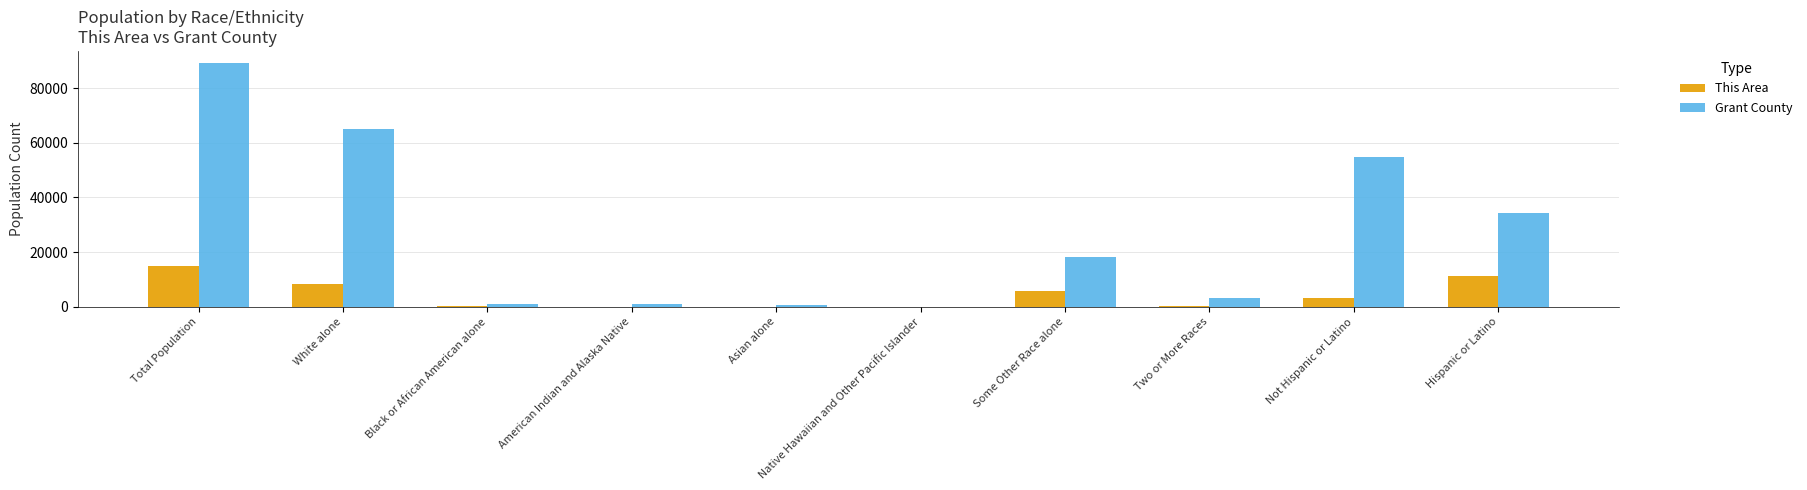

Which series changed the most between White alone and Black or African American alone?

Grant County